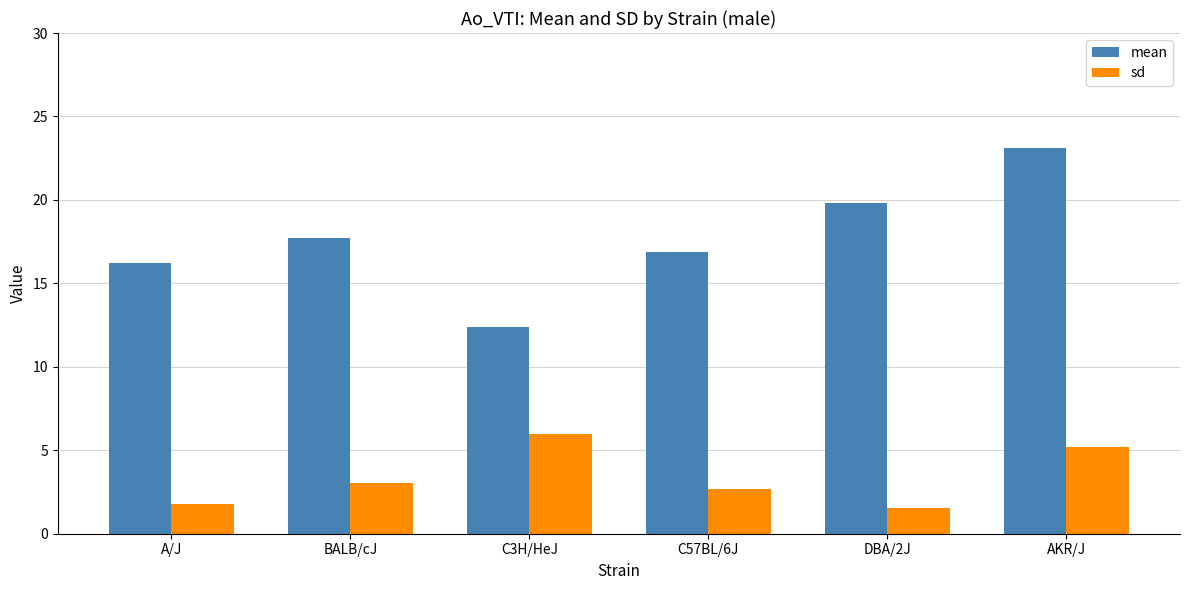

What is the value of the mean bar at the 5th from the left?

19.8